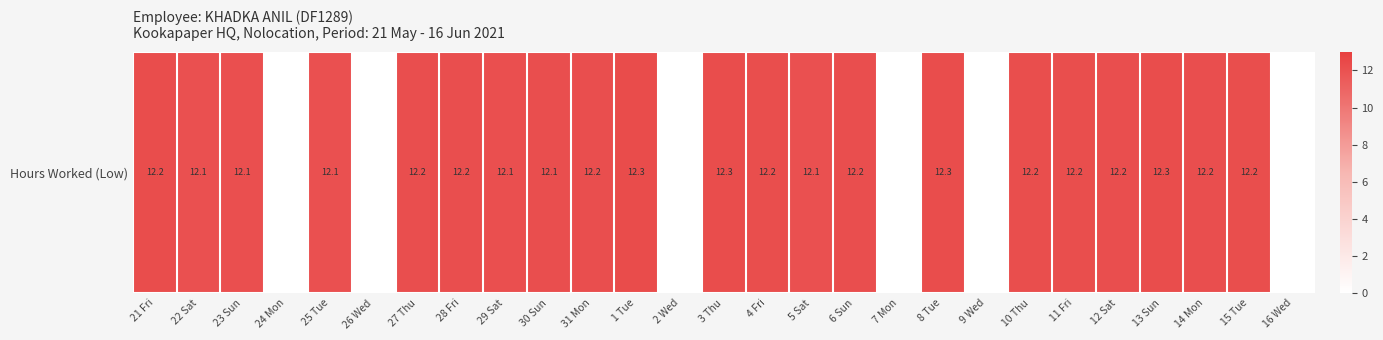

Reading right to left, extract all data points from this chart.

16 Wed=0.0	15 Tue=12.2	14 Mon=12.2	13 Sun=12.3	12 Sat=12.2	11 Fri=12.2	10 Thu=12.2	9 Wed=0.0	8 Tue=12.3	7 Mon=0.0	6 Sun=12.2	5 Sat=12.1	4 Fri=12.2	3 Thu=12.3	2 Wed=0.0	1 Tue=12.3	31 Mon=12.2	30 Sun=12.1	29 Sat=12.1	28 Fri=12.2	27 Thu=12.2	26 Wed=0.0	25 Tue=12.1	24 Mon=0.0	23 Sun=12.1	22 Sat=12.1	21 Fri=12.2